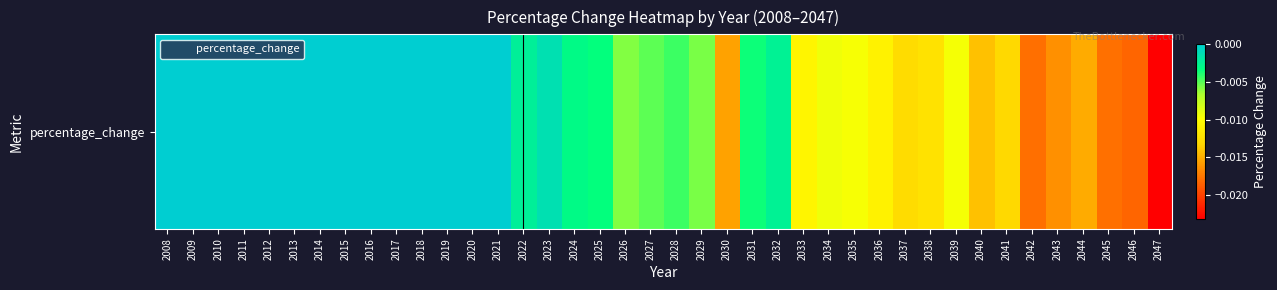

Which has a higher value, 2027 or 2043?

2027